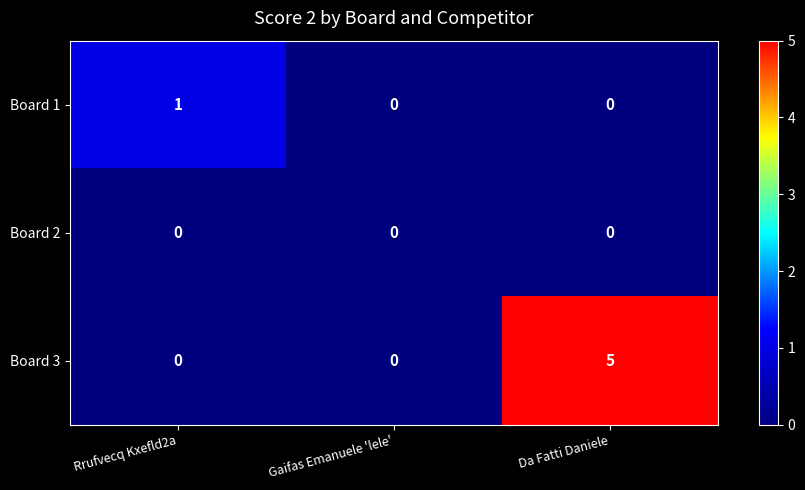

Count the number of categories in the chart.

3